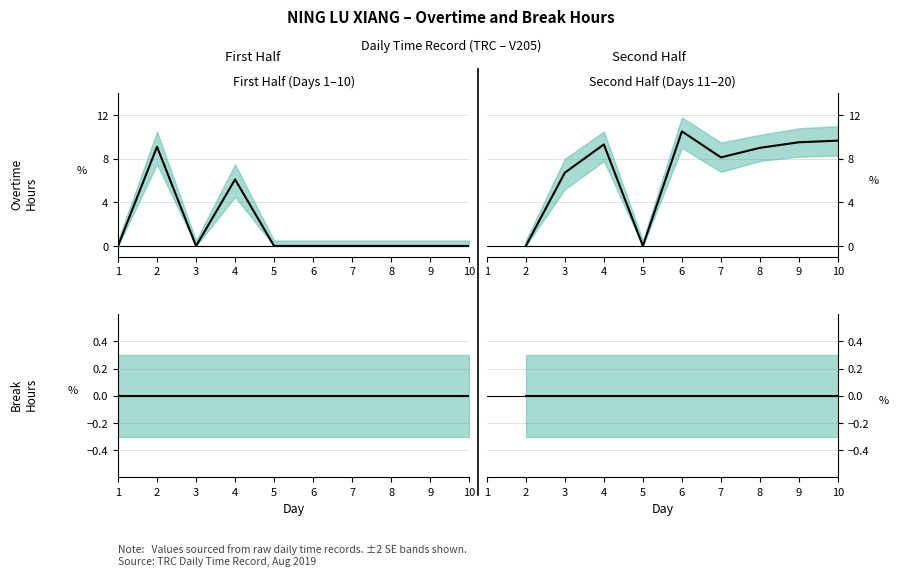

Between 9 and 3, which is larger?

9